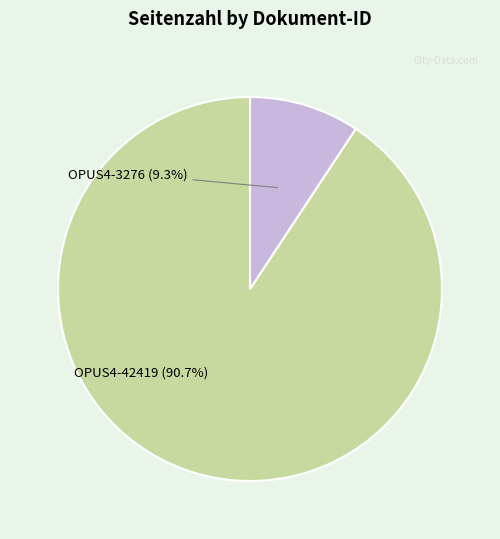

Is OPUS4-42419 the majority of the pie?

Yes